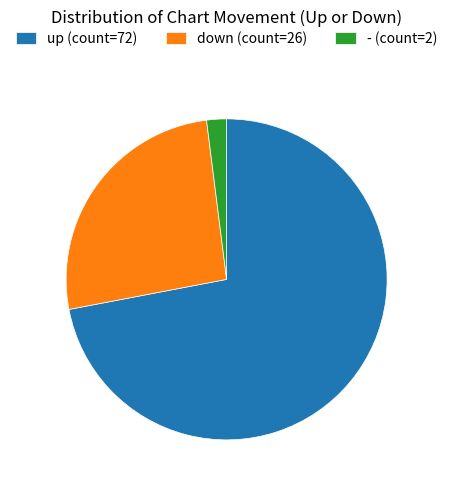

Count the number of slices in the pie.

3